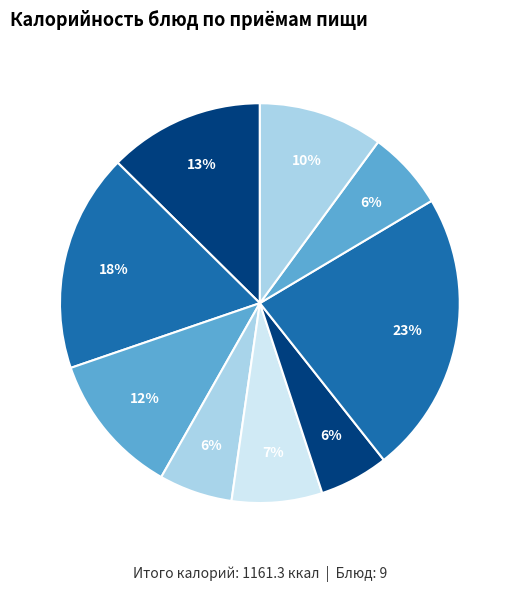

How many slices are in this pie chart?

9